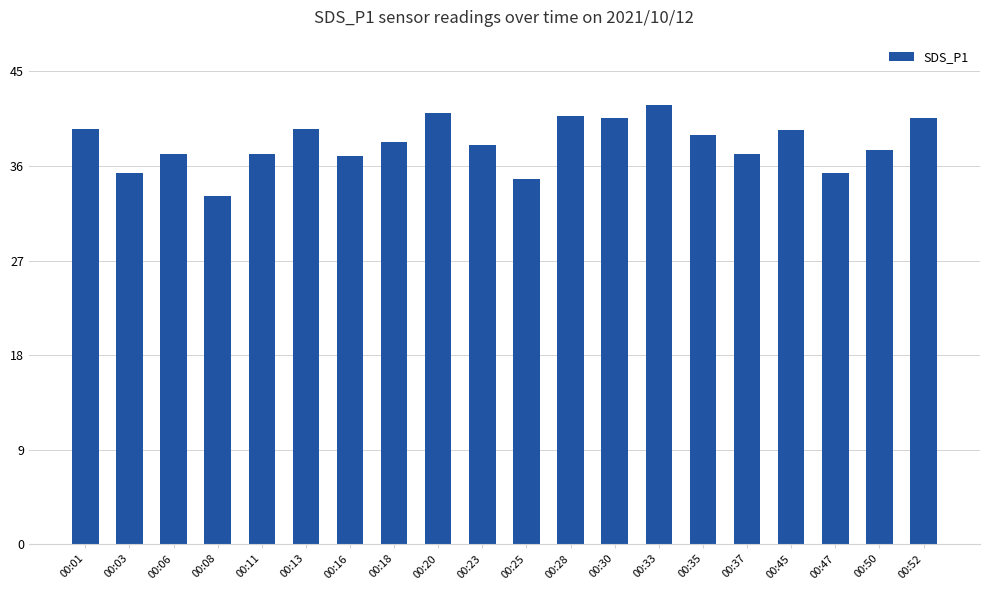

Between 00:08 and 00:18, which is larger?

00:18